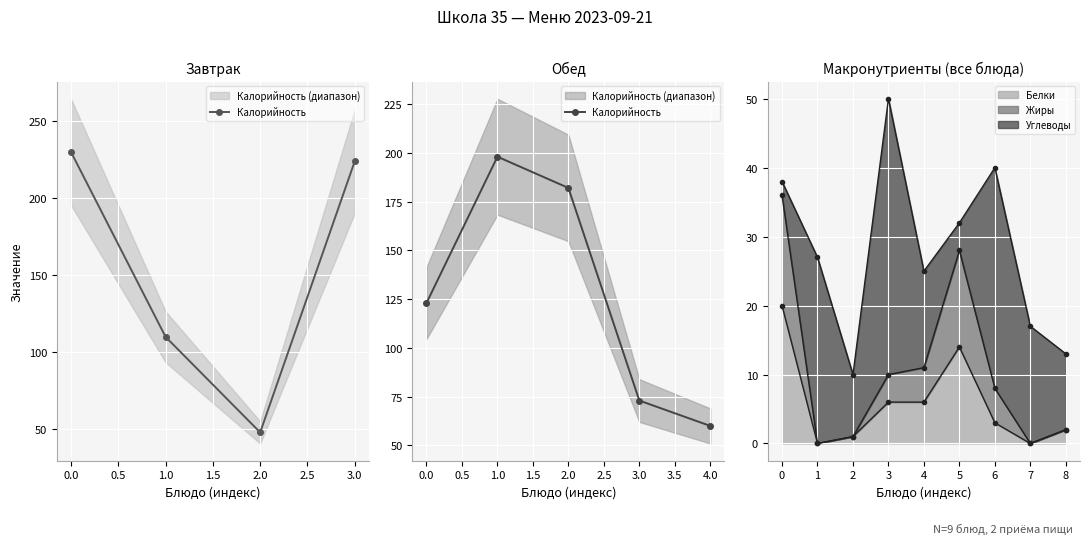

What is the average value?

127